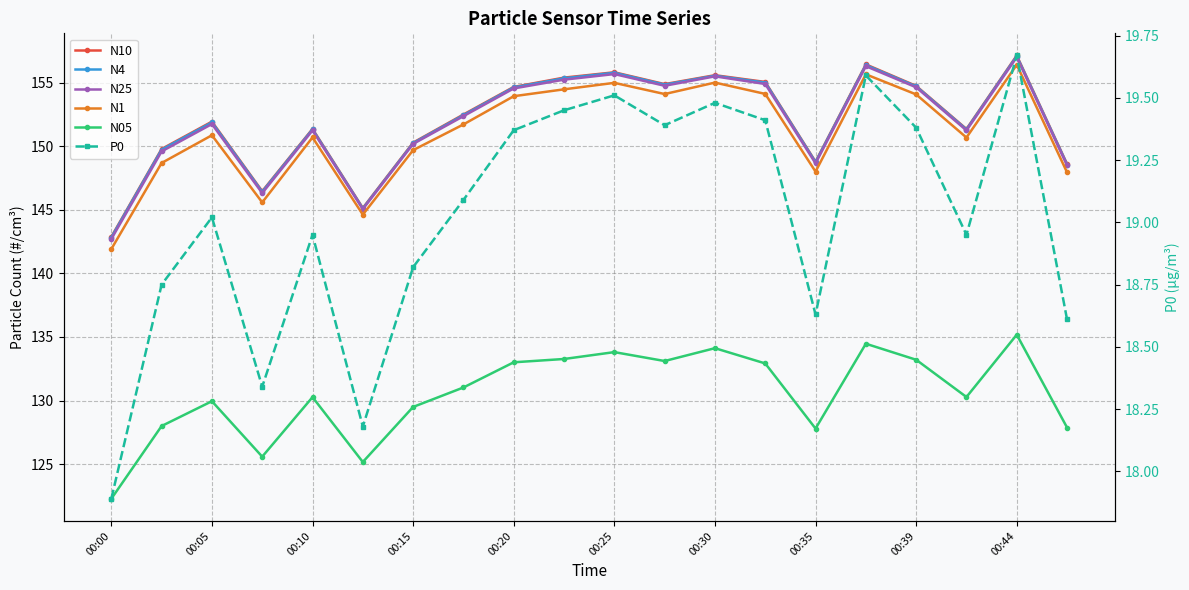

True or false: P0 and N05 intersect in this chart.

False